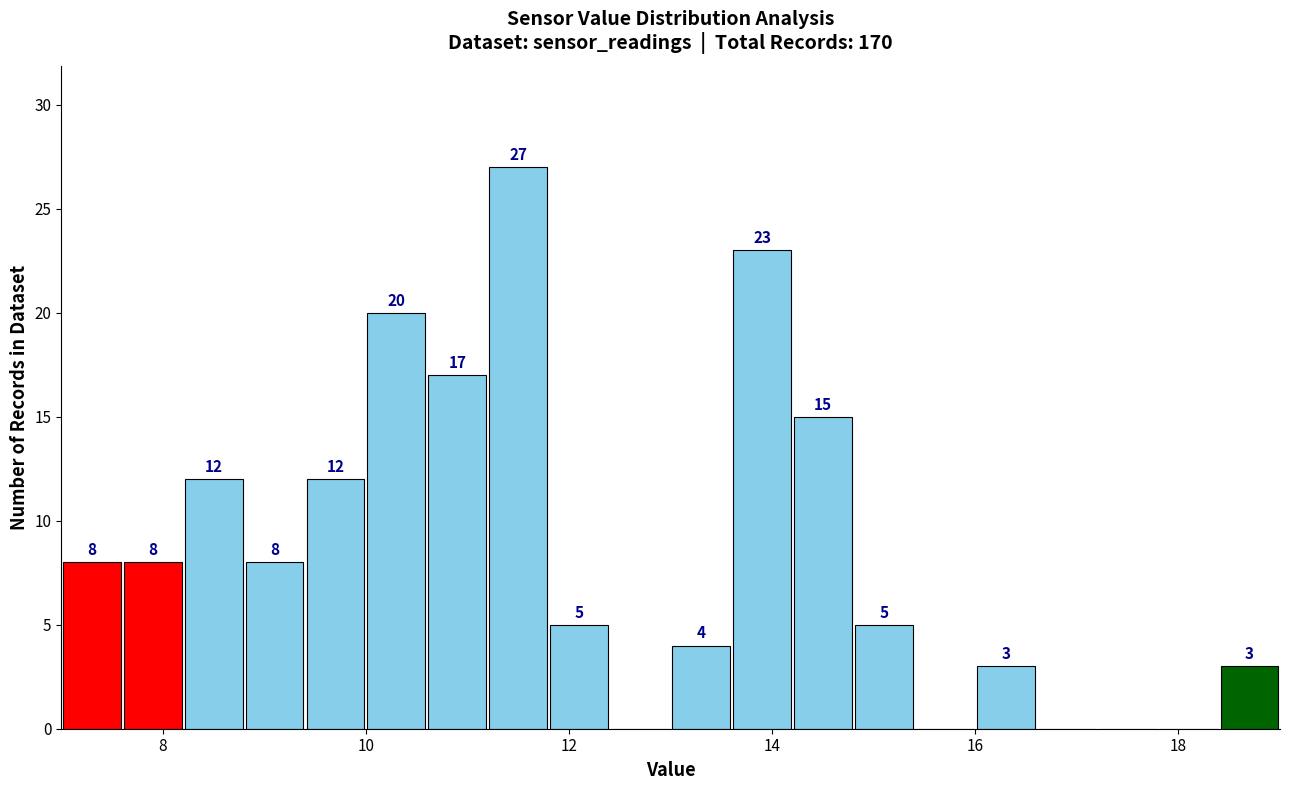

Around what value on the x-axis is the tallest bar? Give the approximate position of its centre, as read against the axis.

11.6